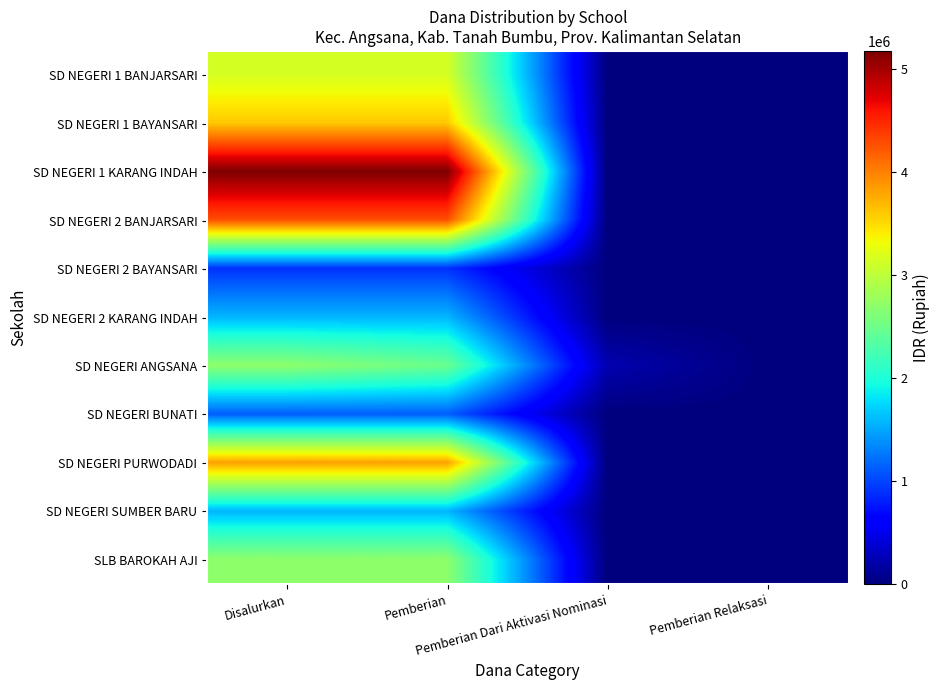

Which has a higher value, Pemberian Dari Aktivasi Nominasi or Disalurkan?

Disalurkan